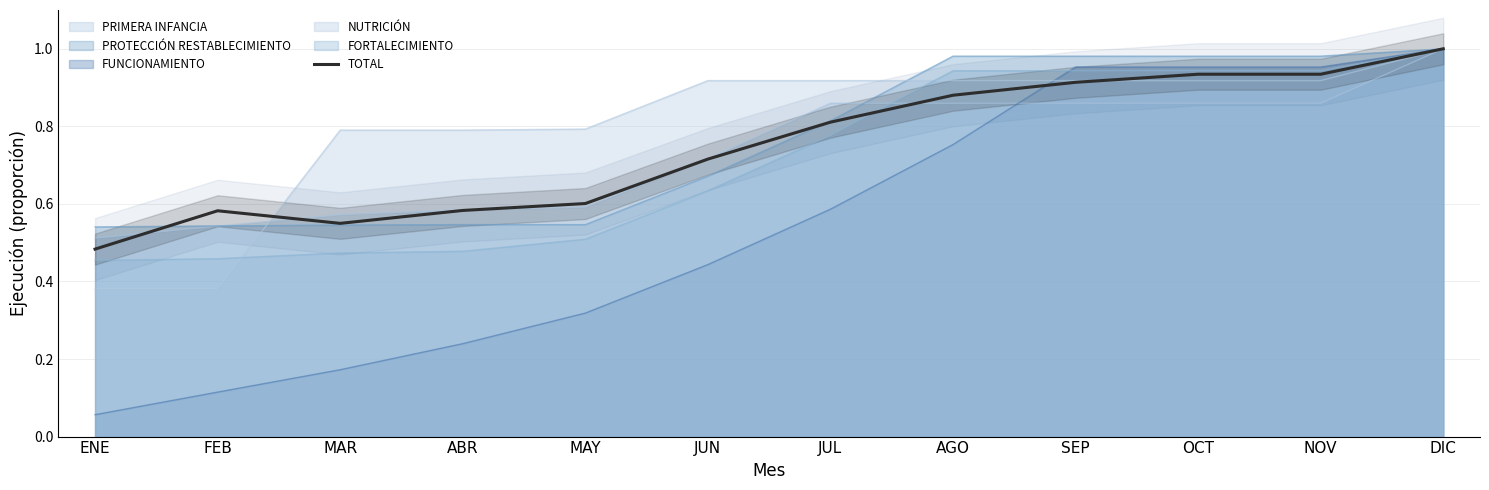

Which category has the lowest value across all series?

ENE